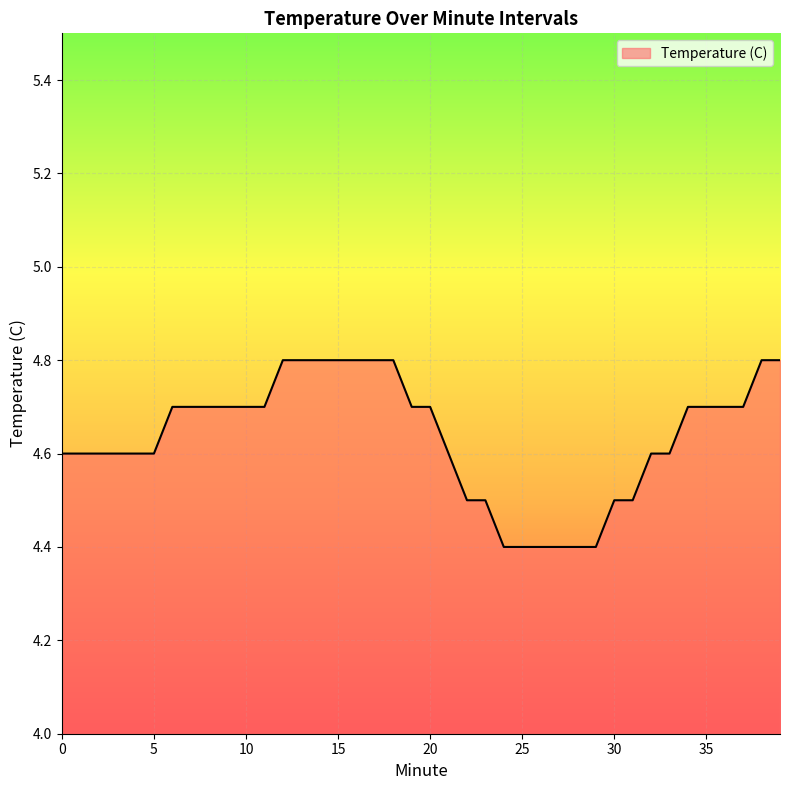

What is the maximum value shown in the chart?

4.8